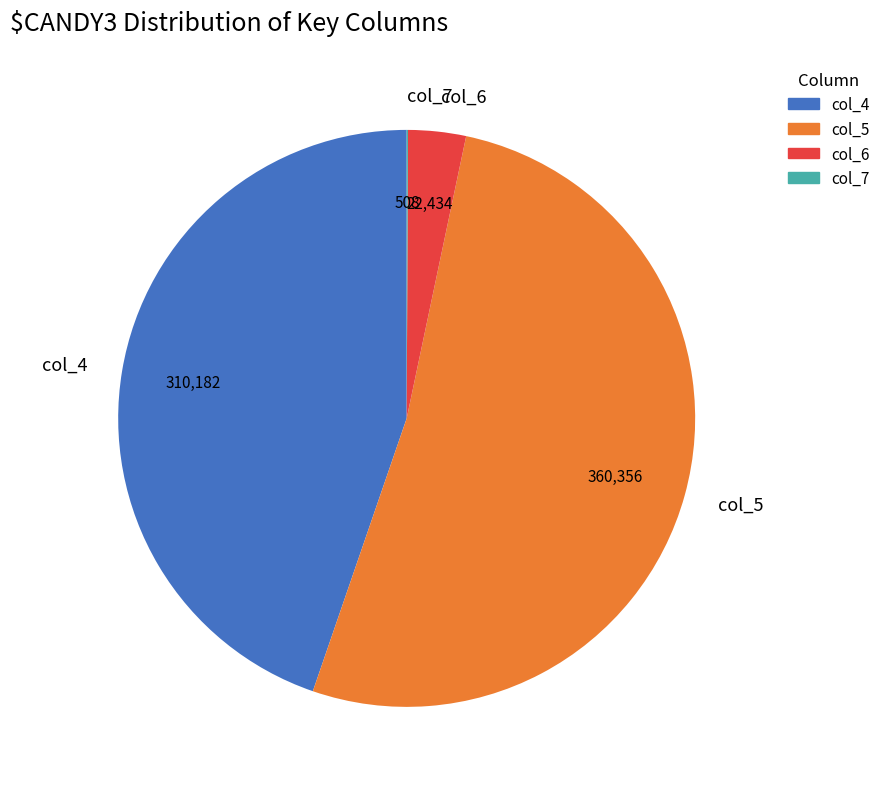

Which slice is the largest?

col_5